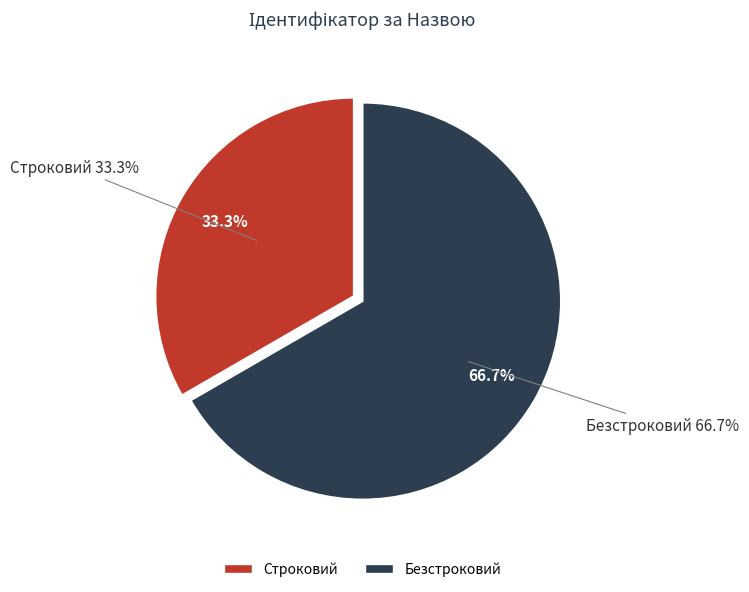

Rank the categories by value from highest to lowest.

Безстроковий, Строковий